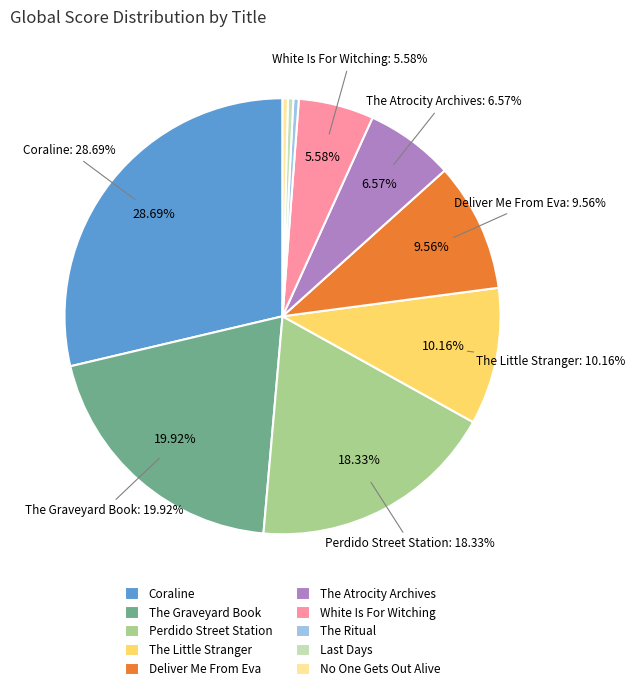

True or false: No One Gets Out Alive accounts for 0% of the total.

True